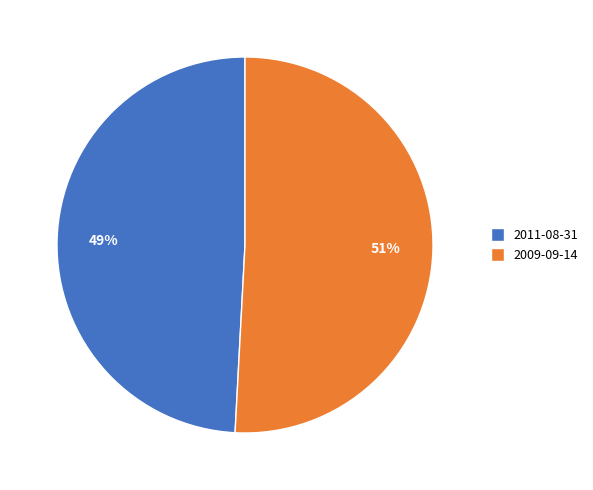

Approximately how many times larger is the value at 2009-09-14 compared to 2011-08-31?

1.0